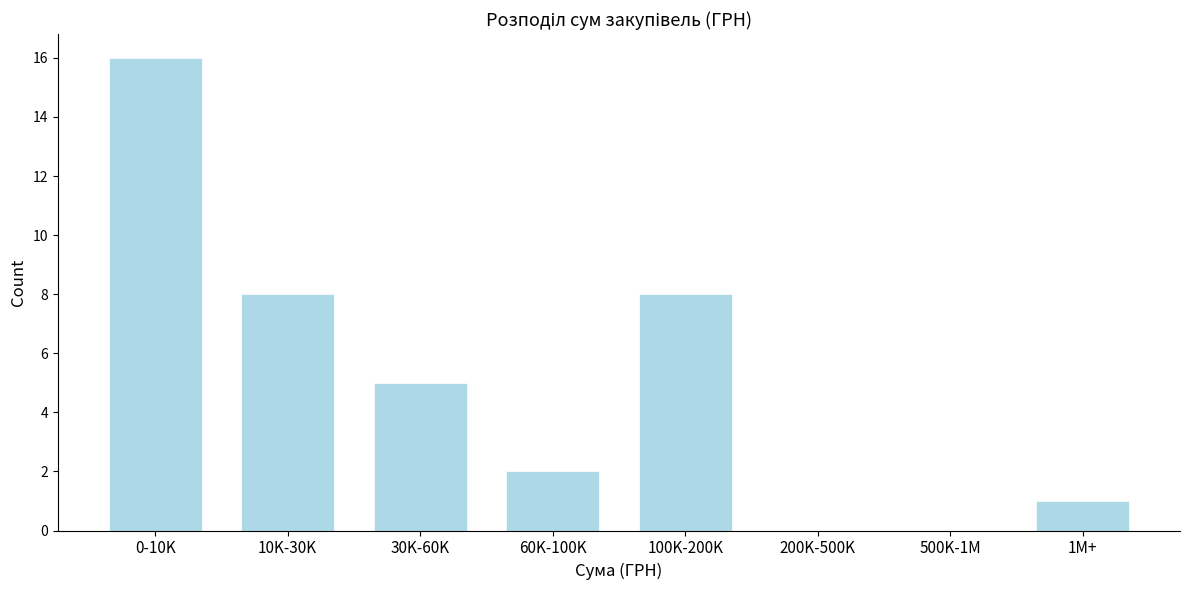

Reading left to right, what are all the values shown in this chart?

0-10K=16	10K-30K=8	30K-60K=5	60K-100K=2	100K-200K=8	200K-500K=0	500K-1M=0	1M+=1